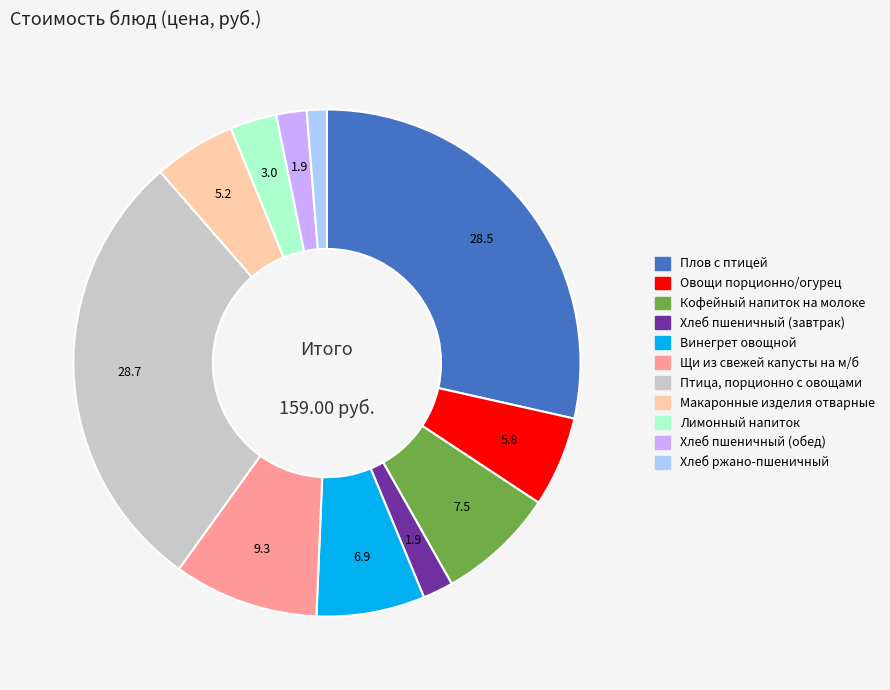

What is the ratio of the value at Макаронные изделия отварные to the value at Кофейный напиток на молоке?

0.7